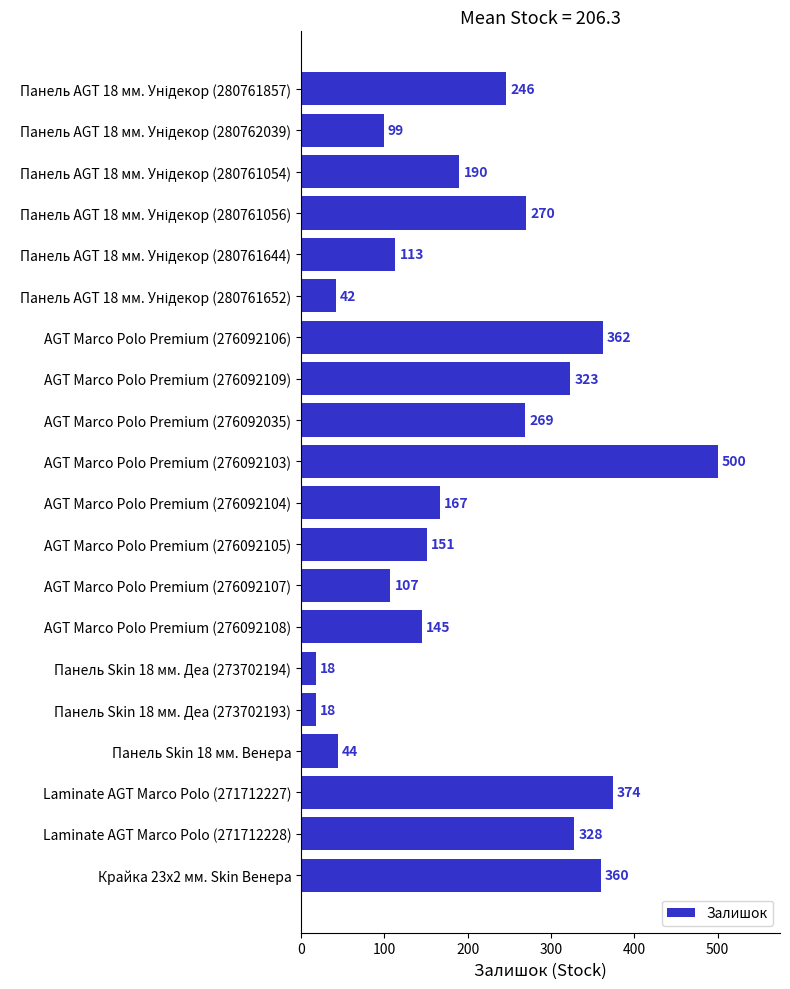

What is the minimum value shown in the chart?

18